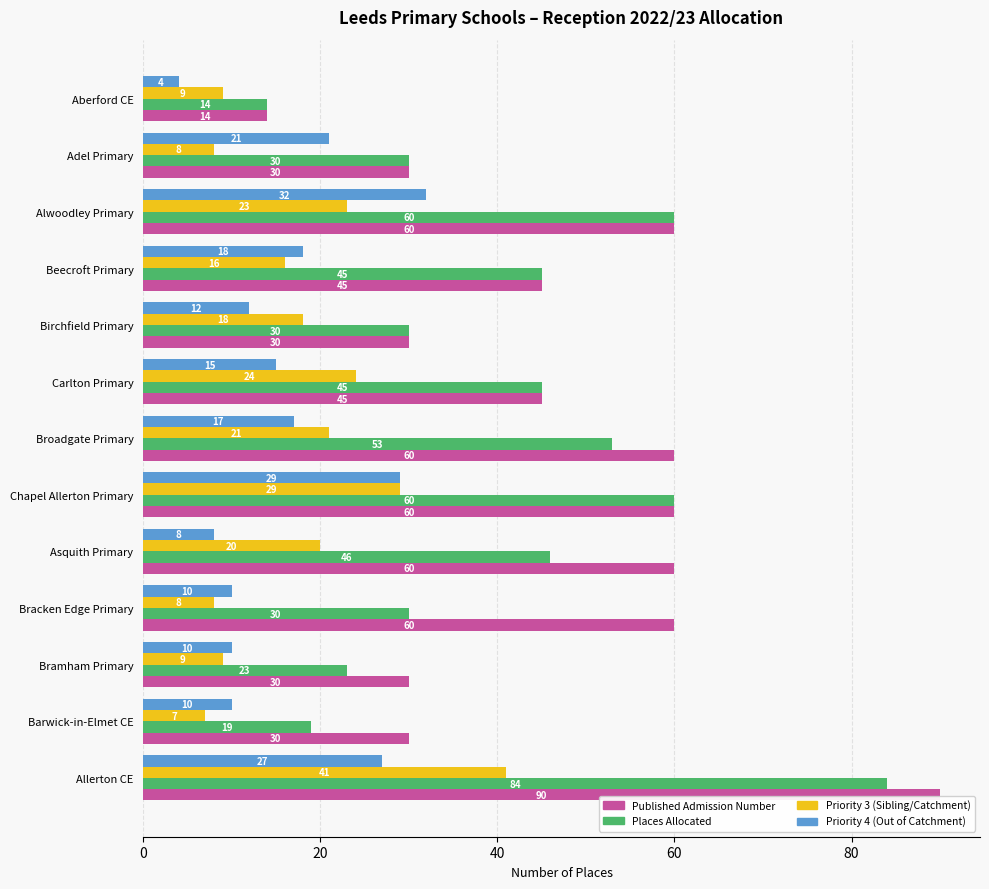

What is the difference between the second highest and minimum values in the Priority 3 (Sibling/Catchment) series?

22